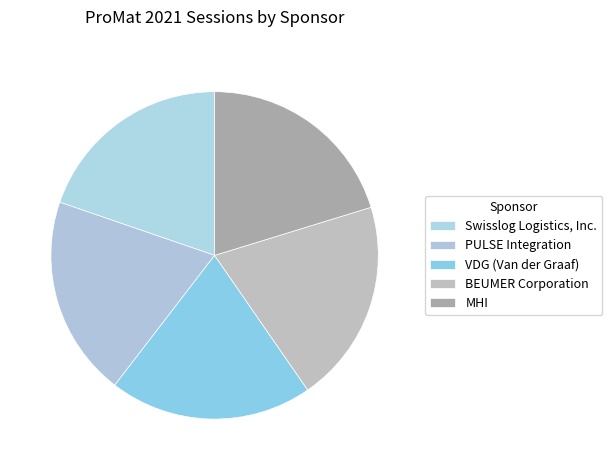

Is there a majority slice in this chart?

No